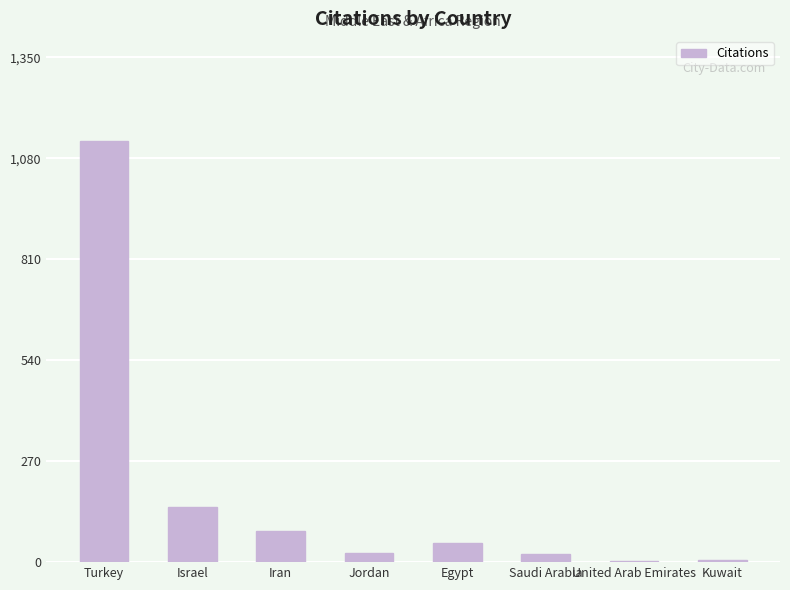

Where does the data first go above 50?

Turkey